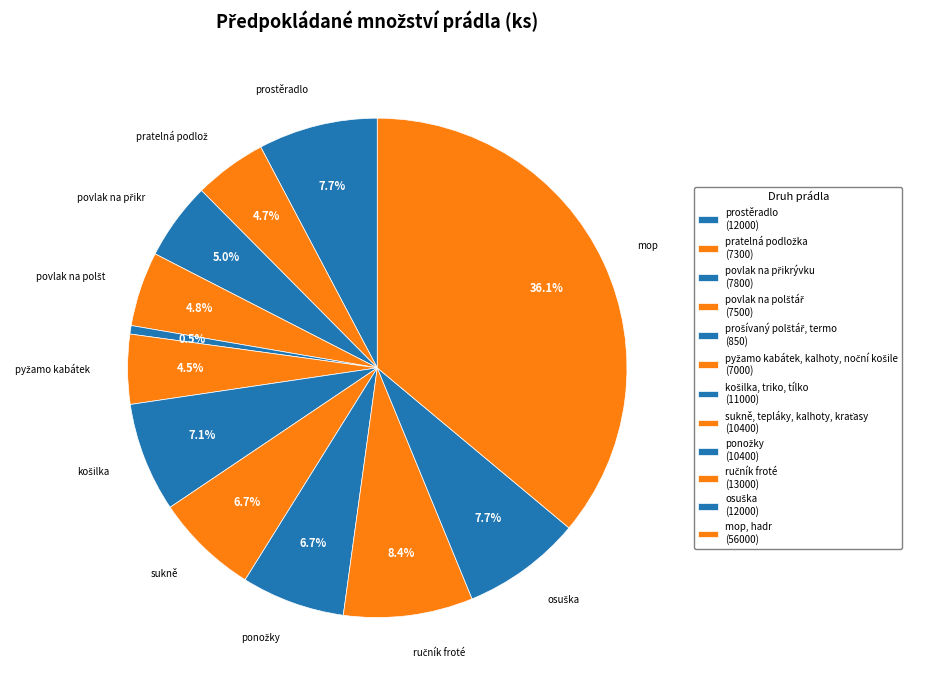

What percentage is the povlak na přikrývku slice, to the nearest percent?

5%